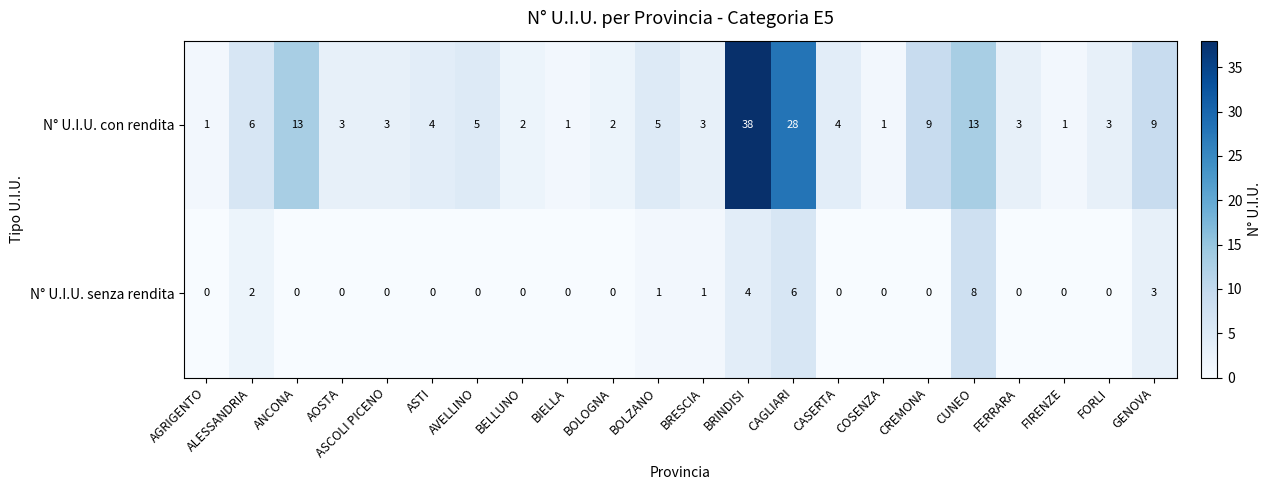

The N° U.I.U. senza rendita series shows 0 at CREMONA. True or false?

True